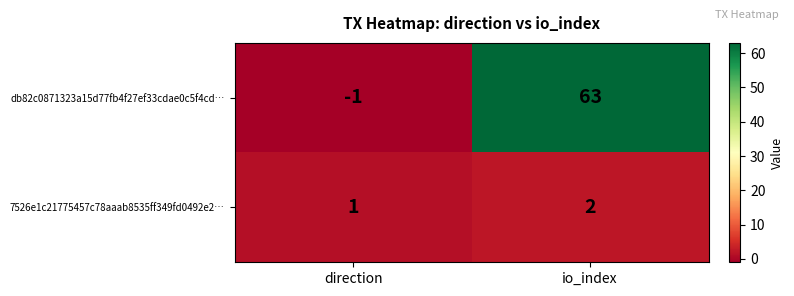

Which category has the lowest value across all series?

direction